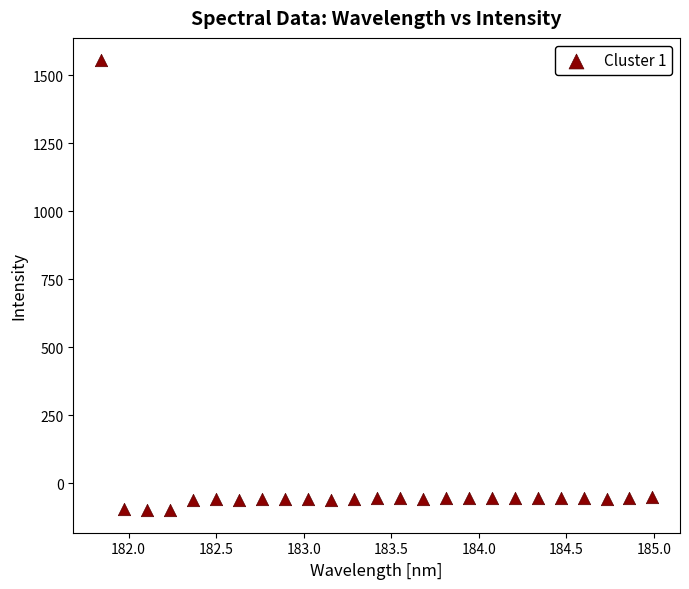

What is the range of Y values (max minus min)?

1653.7